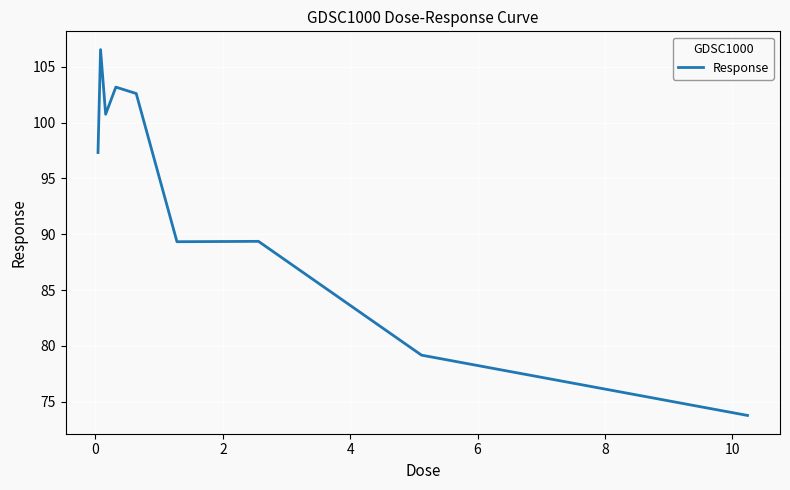

What is the maximum value shown in the chart?

106.5